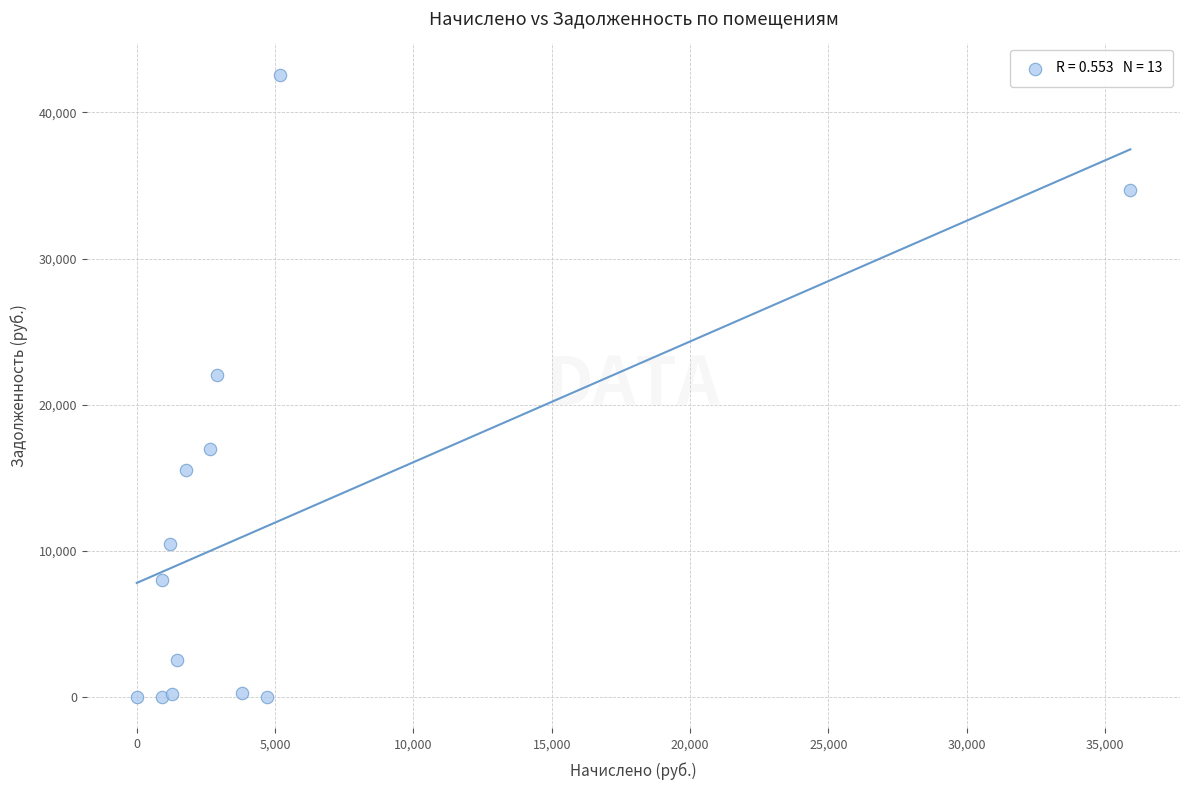

What Y value in the scatter plot is closest to 21291?

22048.2